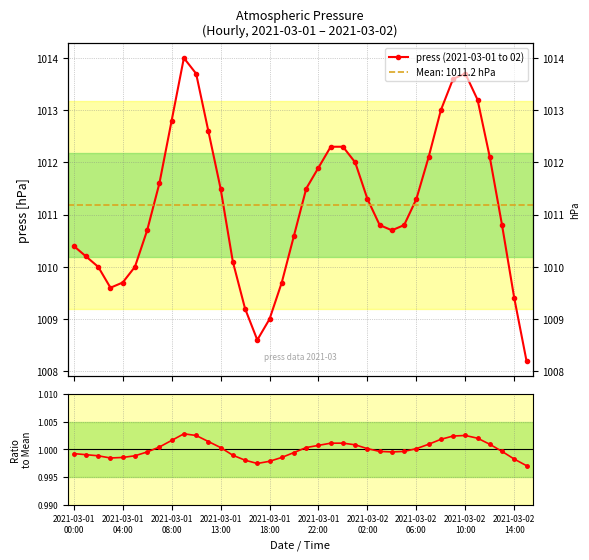

How many distinct data groups are displayed?

2